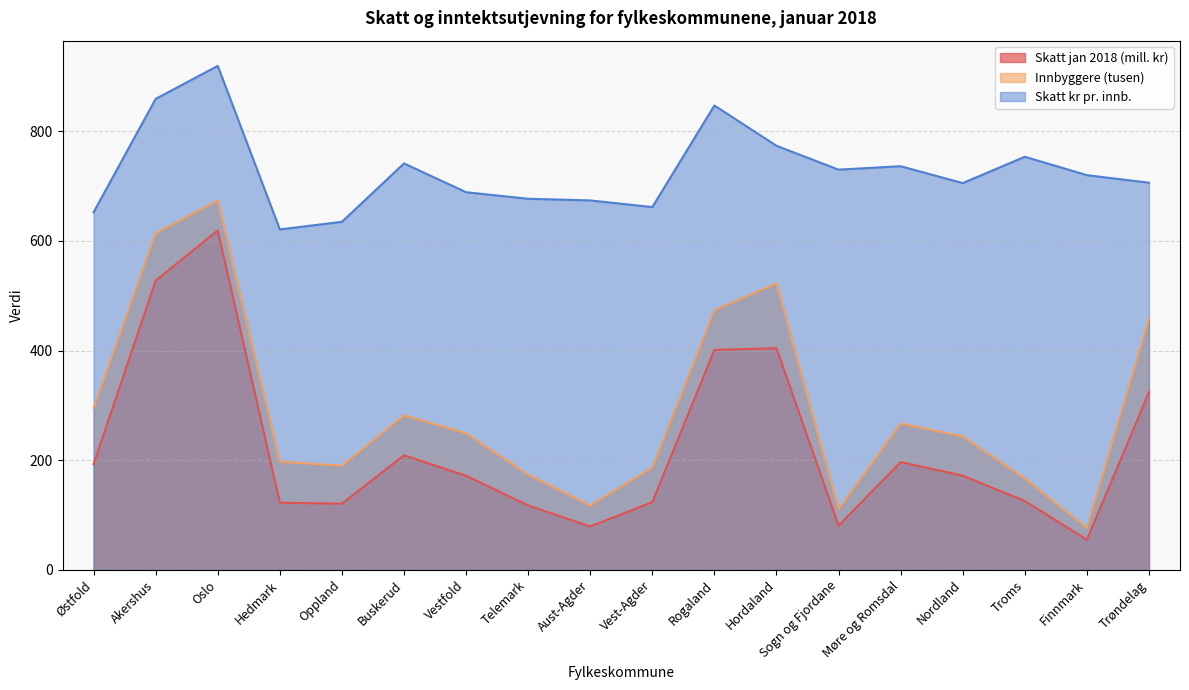

Where is the first local maximum for Skatt kr pr. innb.?

Oslo